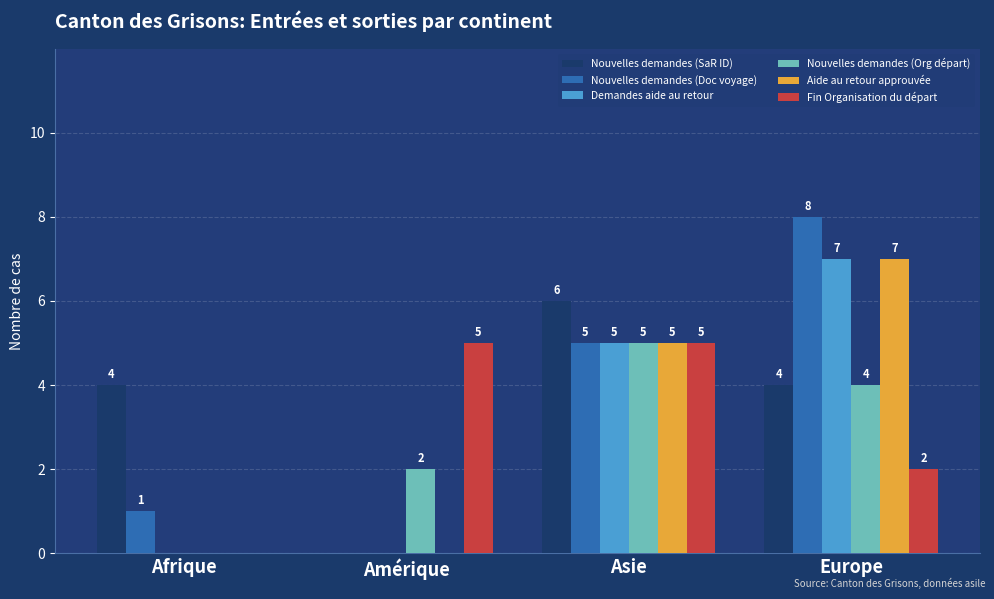

How many values in Aide au retour approuvée are above zero?

2